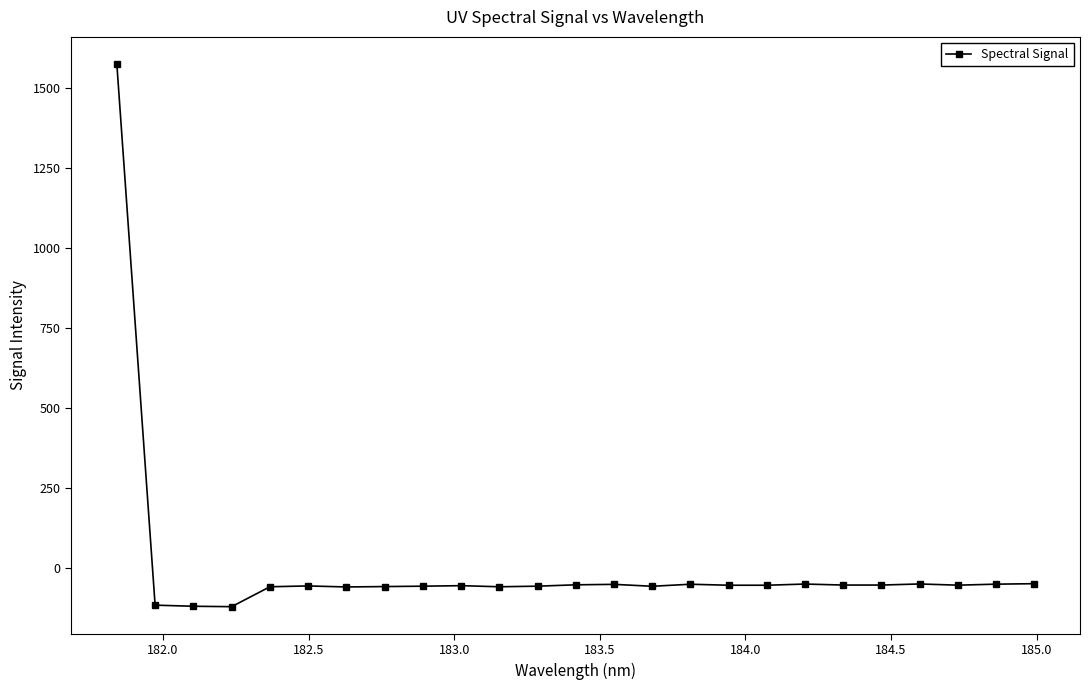

What is the maximum value shown in the chart?

1573.5